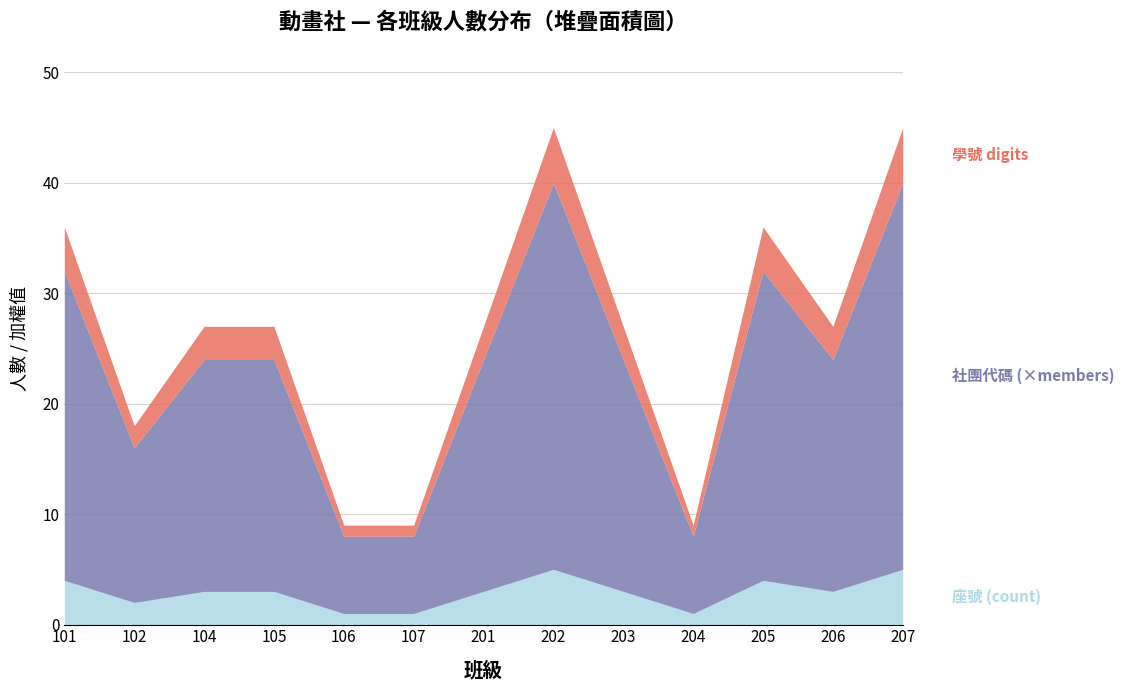

True or false: 座號 (count) and 社團代碼 (×members) cross at least once.

False